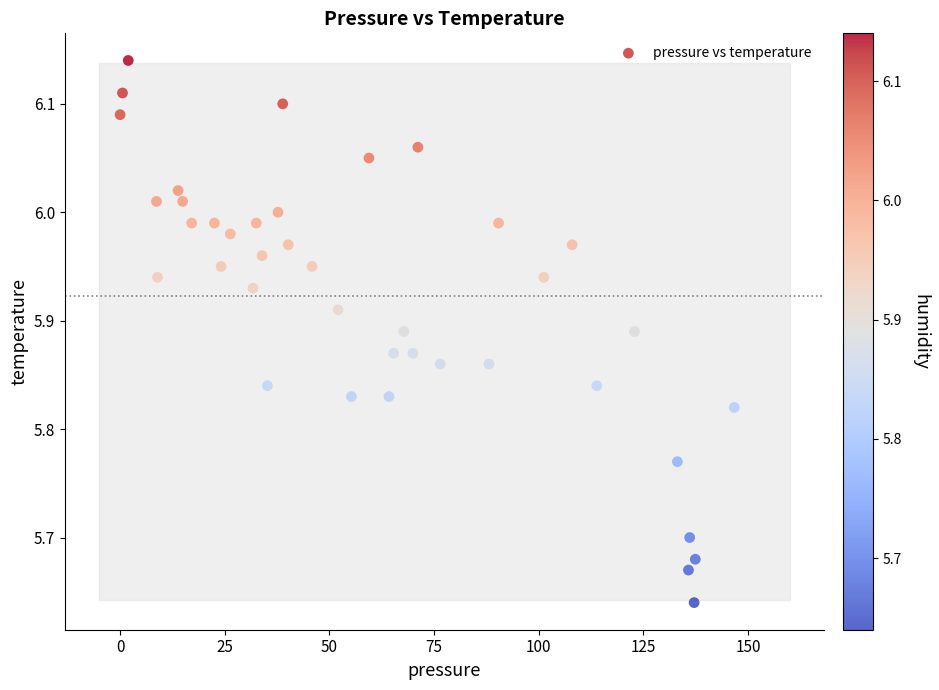

What is the range of Y values (max minus min)?

0.5